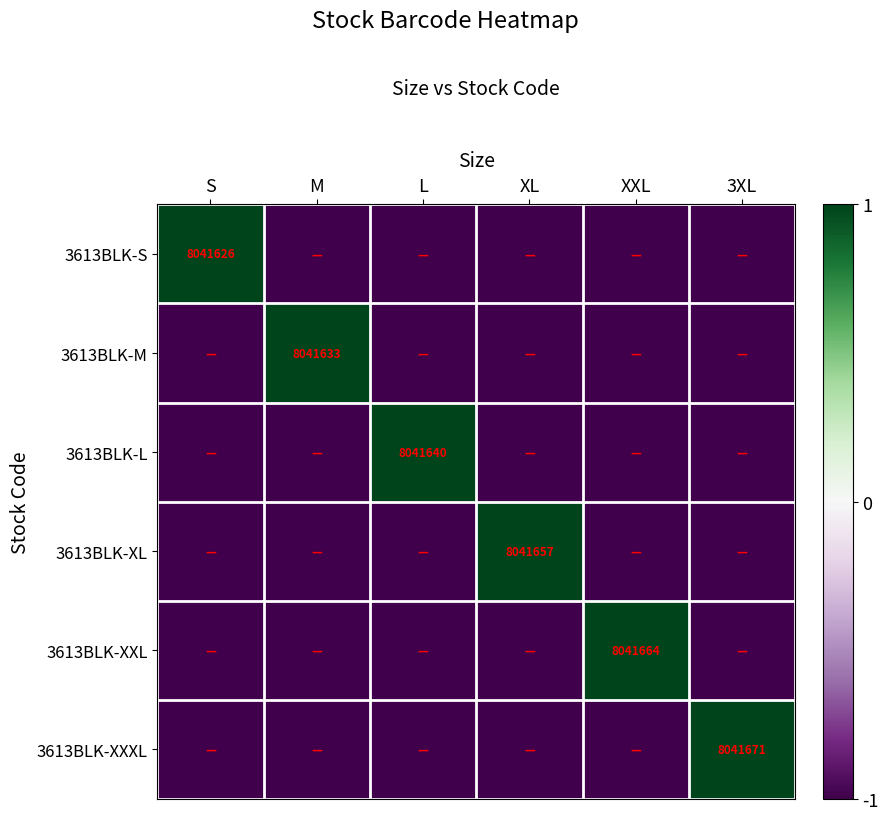

The 3613BLK-S series shows 8041626 at S. True or false?

True